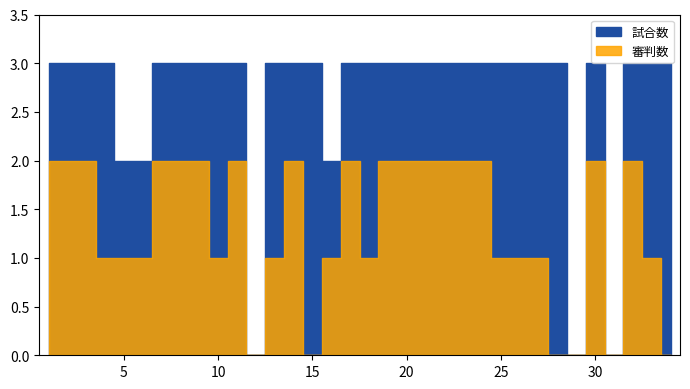

Which series has the largest range (max minus min)?

試合数